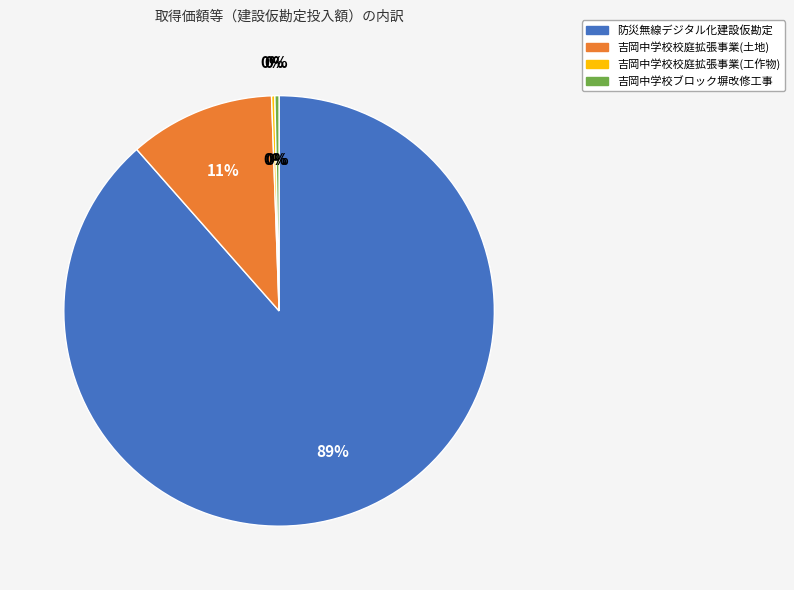

Does 防災無線デジタル化建設仮勘定 represent more than half of the total?

Yes